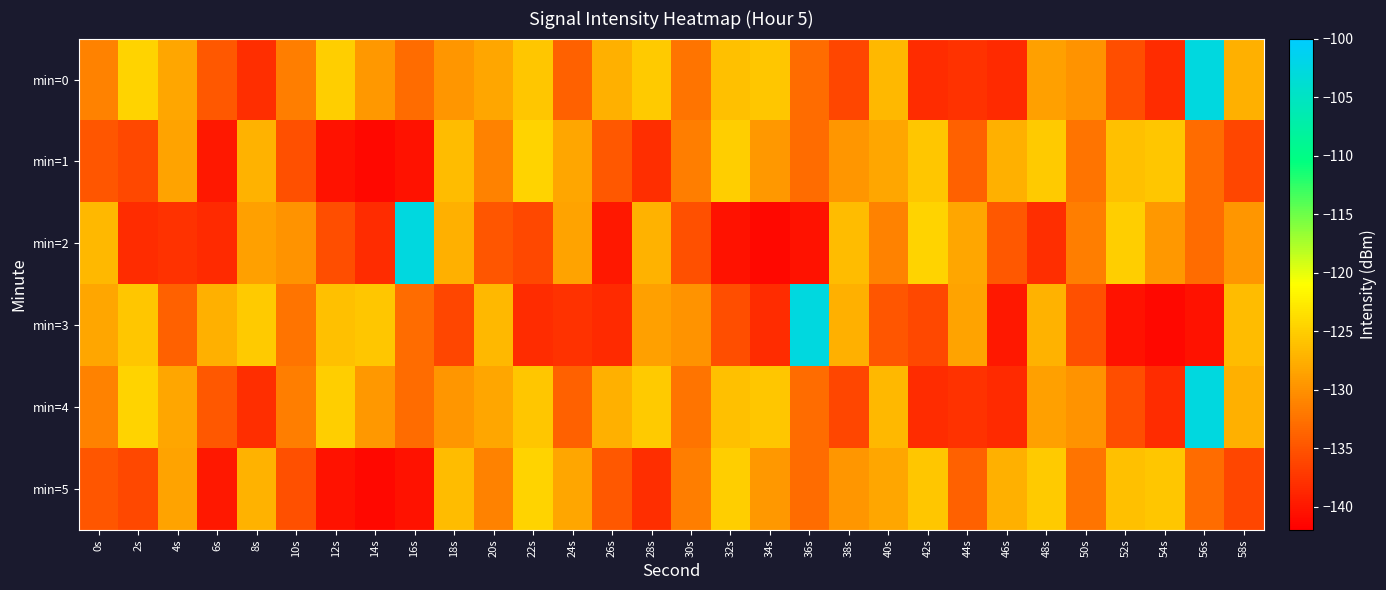

Which has a higher value, 54s or 2s?

2s